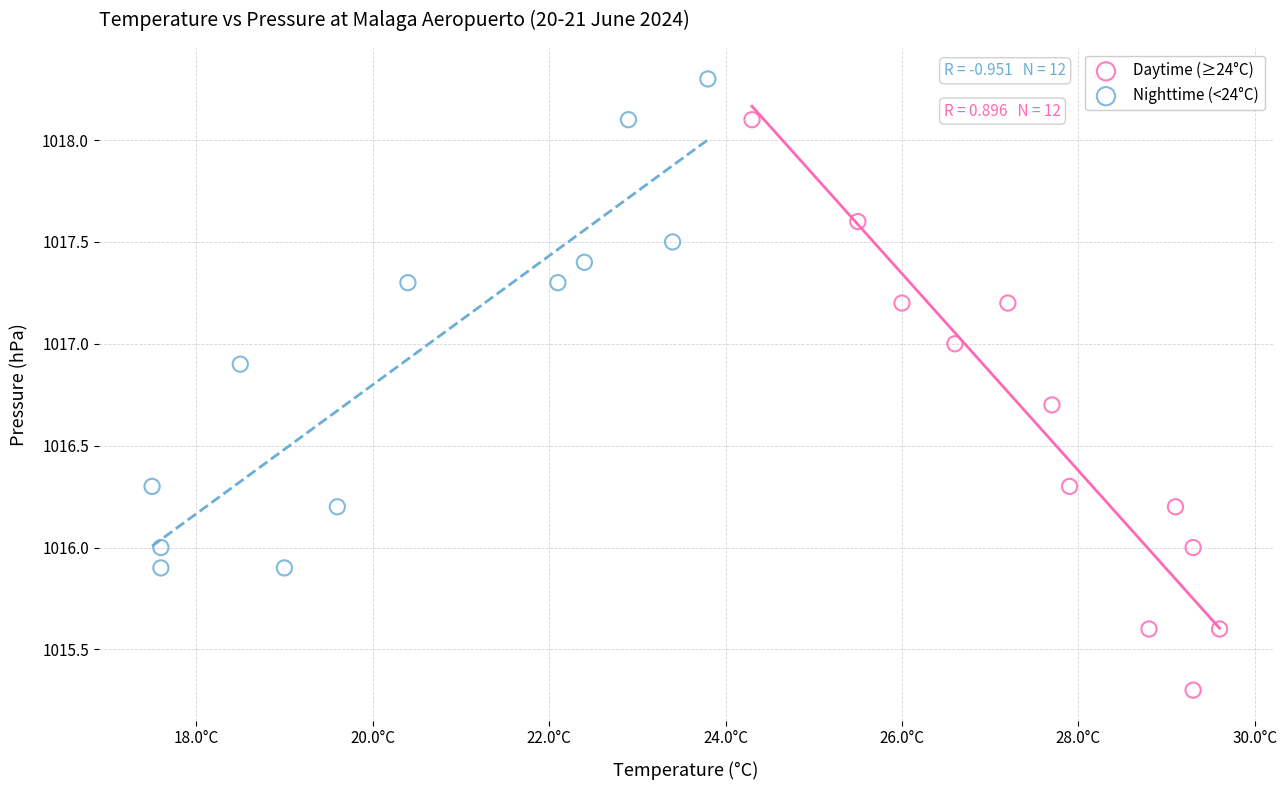

Which series reaches the maximum Y coordinate?

Nighttime (<24°C)